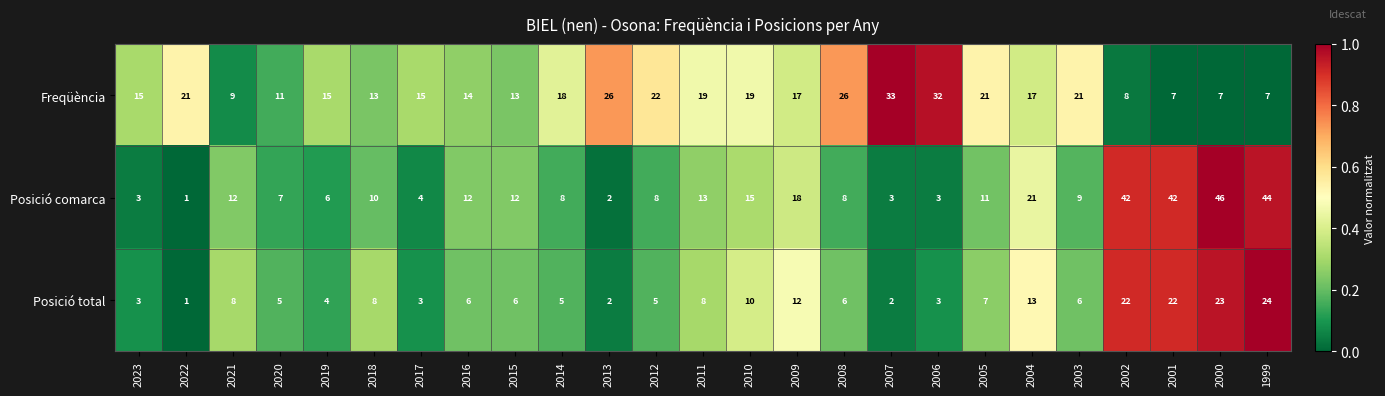

At which category does the chart reach its peak across all series?

2000